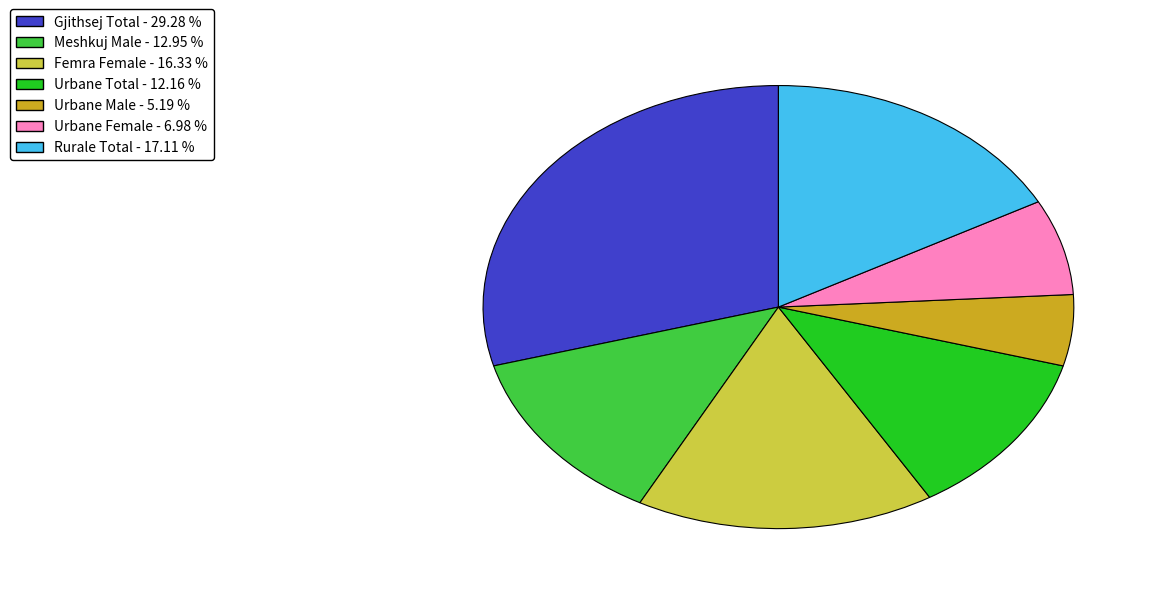

Which category has the smallest portion of the pie?

Urbane Male